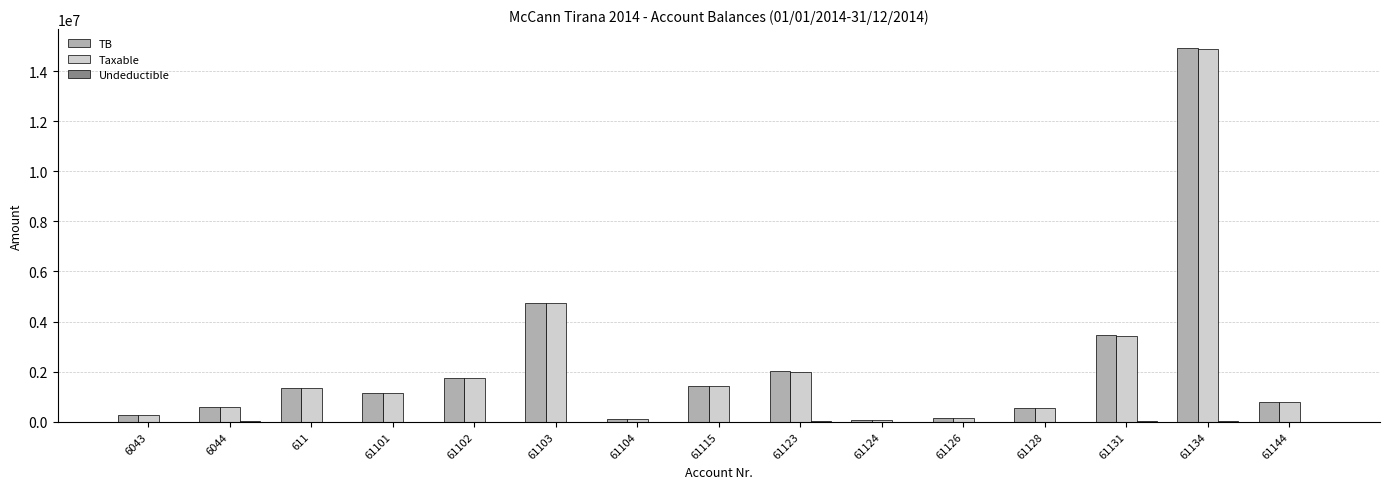

At which category is the sum across all series the highest?

61134